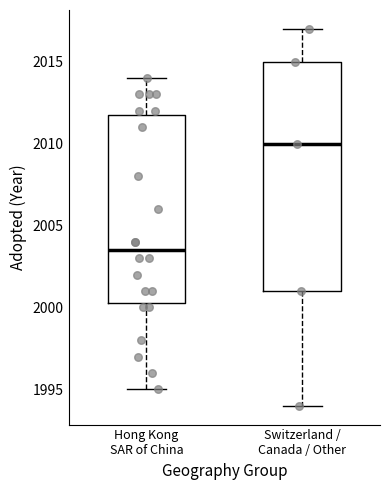

Reading left to right, read every box against the y-axis: the position of its median line, the range the box covers, and the ends of its whiskers. The values are not printed on the chart, so give them approximately, as read against the axis.

Hong Kong SAR of China: median 2003.5, box 2000.5 to 2012.0, whiskers 1995.0 to 2014.0
Switzerland / Canada / Other: median 2010.0, box 2001.0 to 2015.0, whiskers 1994.0 to 2017.0